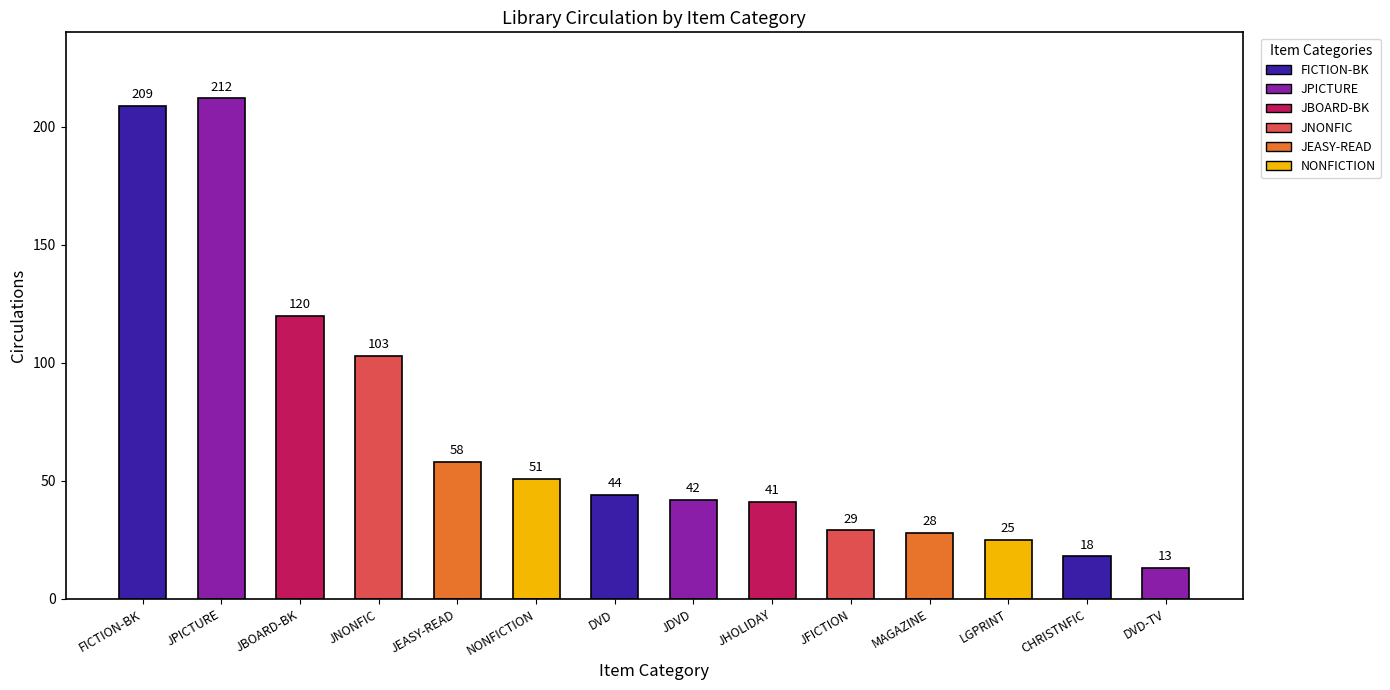

Count the number of categories in the chart.

14